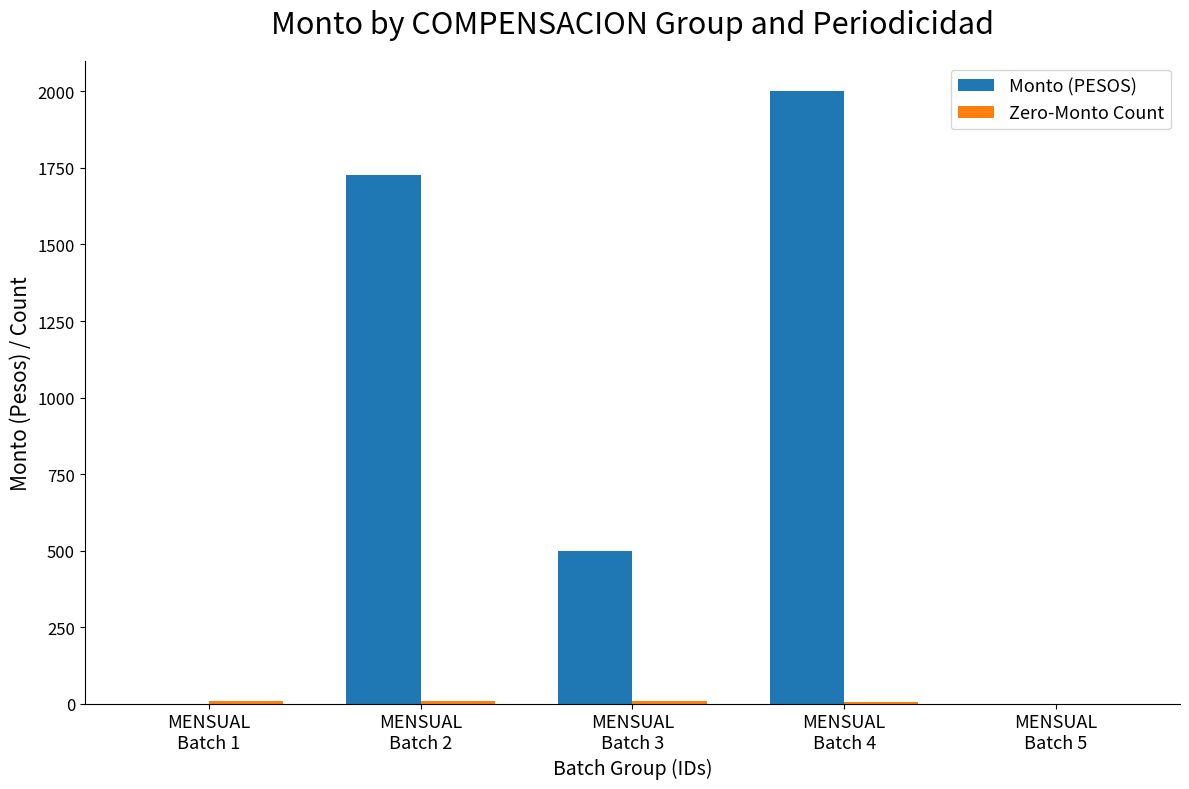

What is the greatest value displayed?

2000